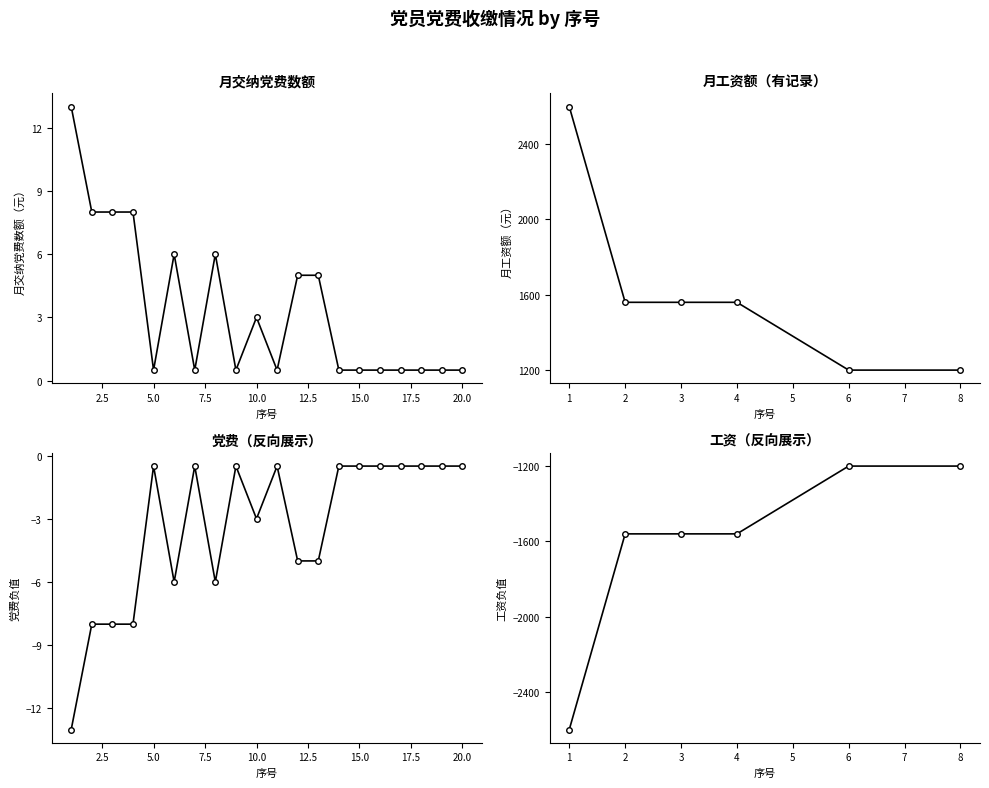

Does the chart have visible grid lines?

No